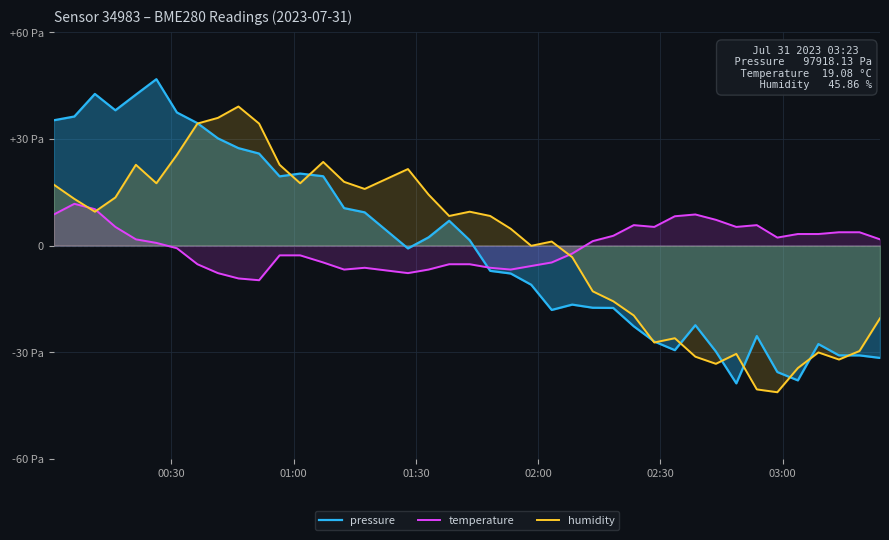

Rank the series by their maximum value, from highest to lowest.

pressure, humidity, temperature